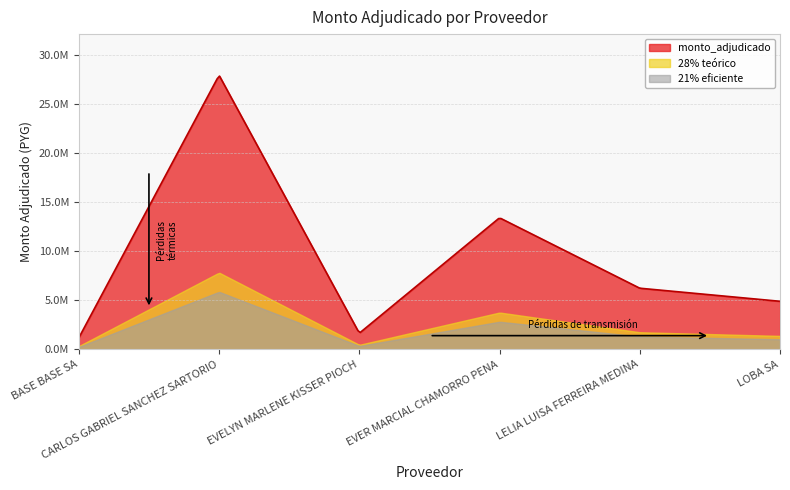

What position from the left is BASE BASE SA?

1